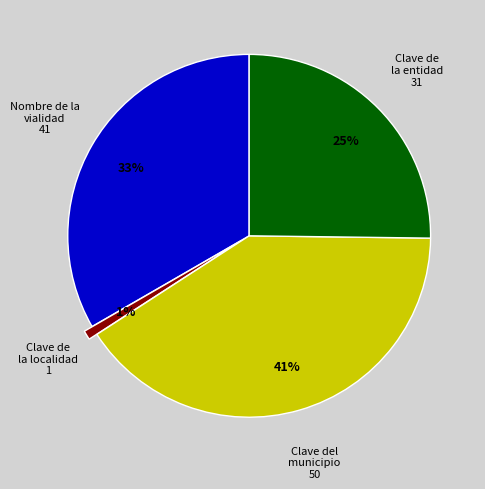

To the nearest percent, what is the average slice percentage?

25%